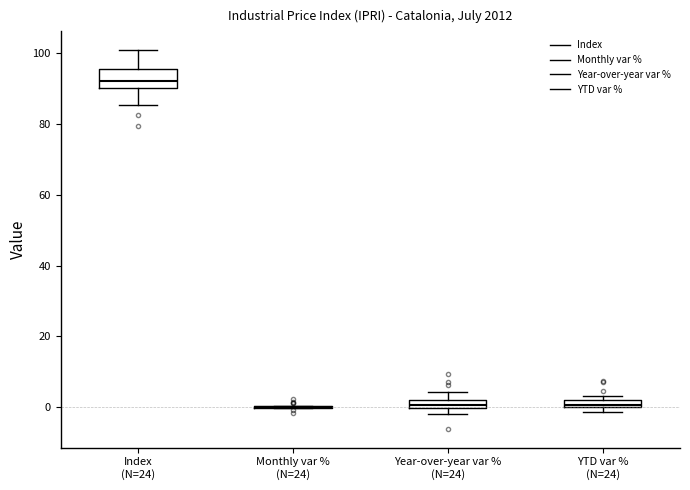

Which box is the tallest, from its lower edge to its upper edge?

Index (N=24)